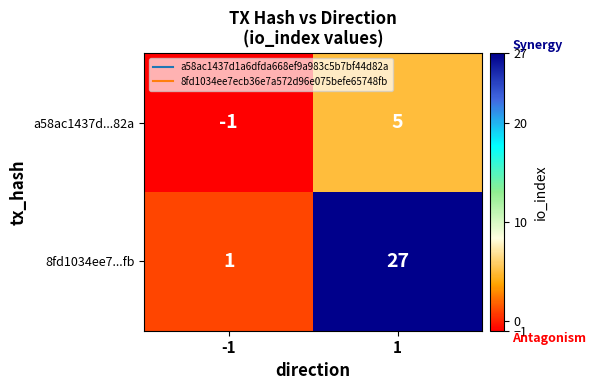

What is the sum of all 8fd1034ee7...fb values?

28